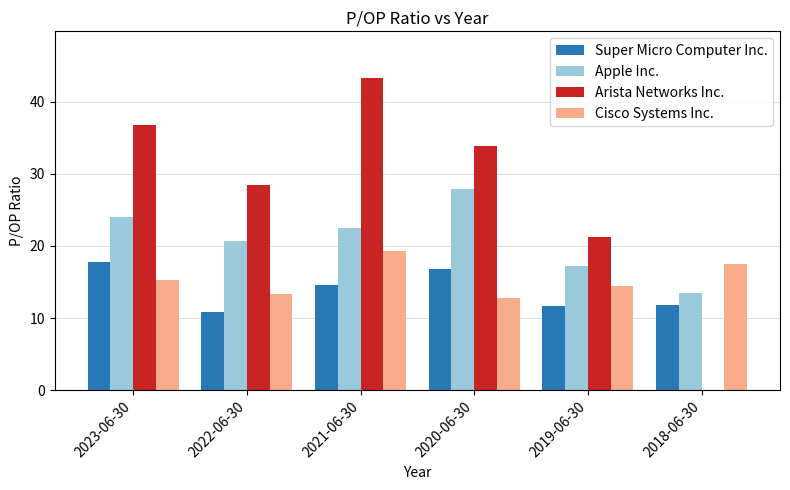

Which series has the largest total across all categories?

Arista Networks Inc.